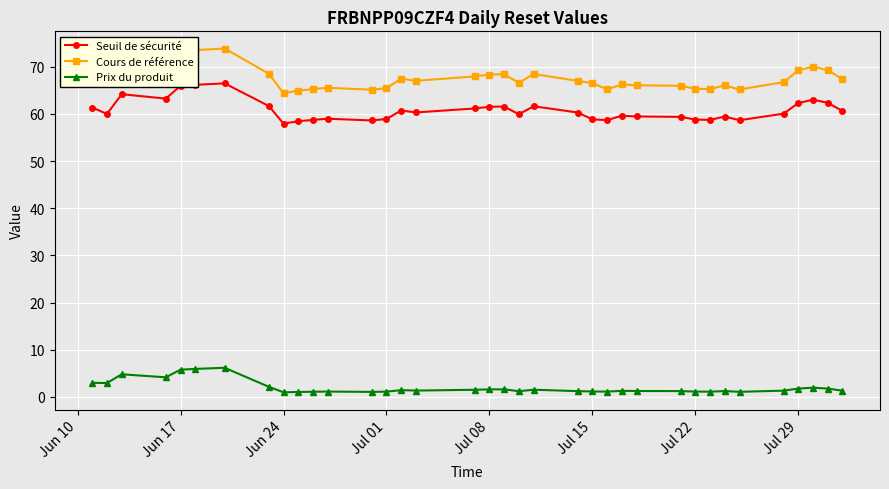

What are all the series names shown in the legend?

Seuil de sécurité, Cours de référence, Prix du produit